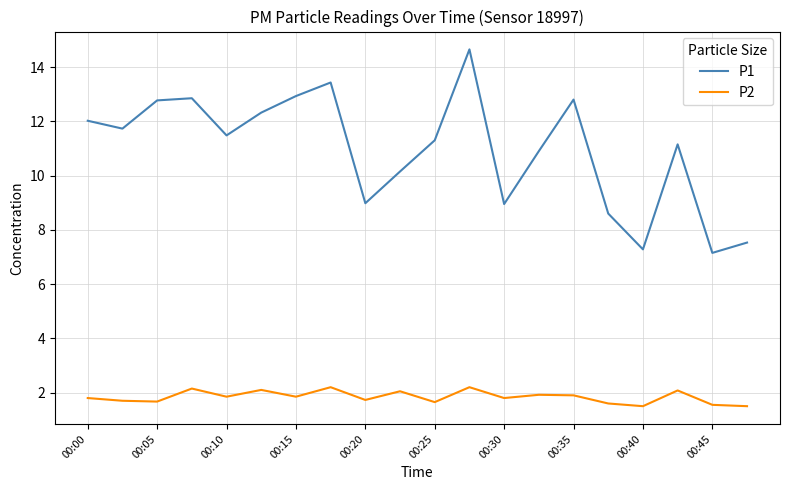

What is the difference between the maximum and minimum values in the P1 series?

7.5